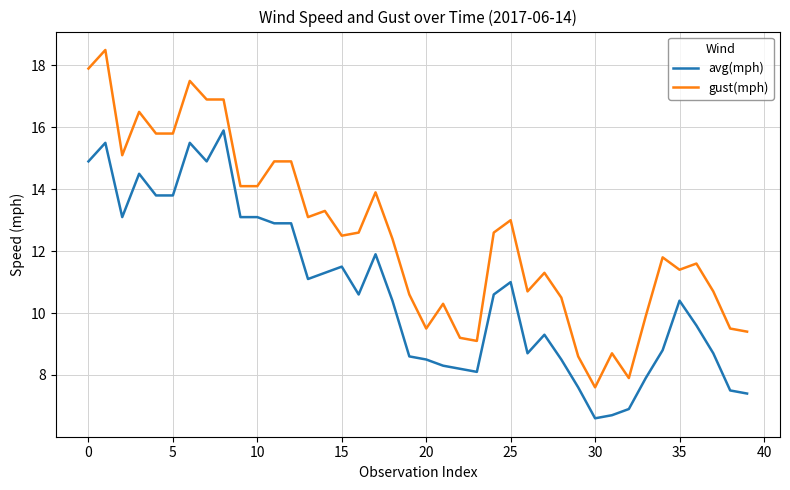

True or false: avg(mph) and gust(mph) intersect in this chart.

False